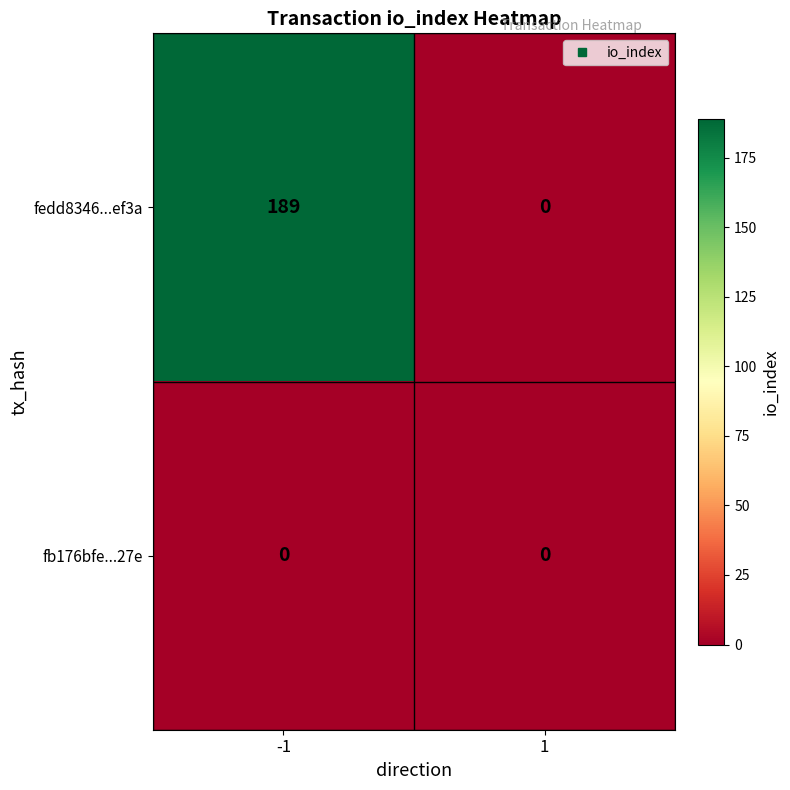

Rank the series by their maximum value, from highest to lowest.

fedd8346...ef3a, fb176bfe...27e